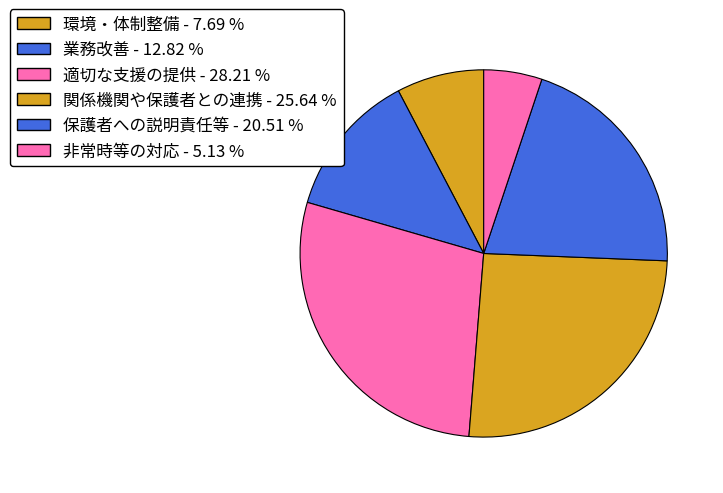

To the nearest percent, what portion does 適切な支援の提供 represent?

28%